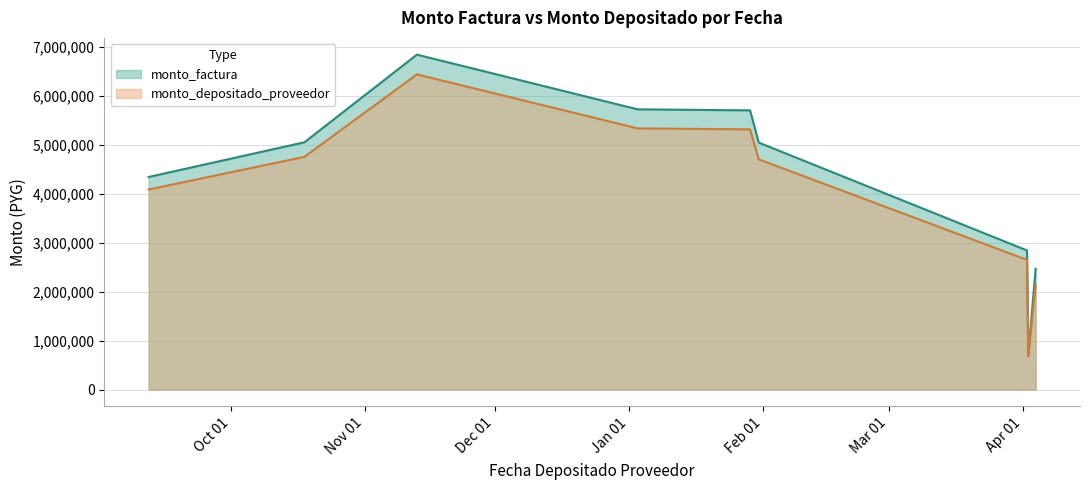

How many interior local peaks does the monto_factura series have?

1